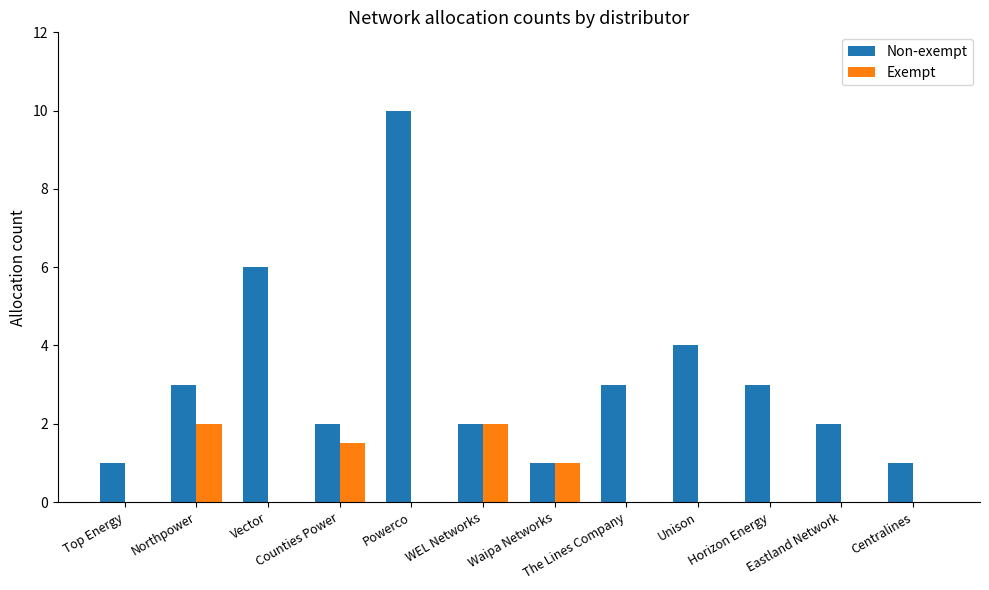

Between Top Energy and Eastland Network, which series saw the biggest shift?

Non-exempt